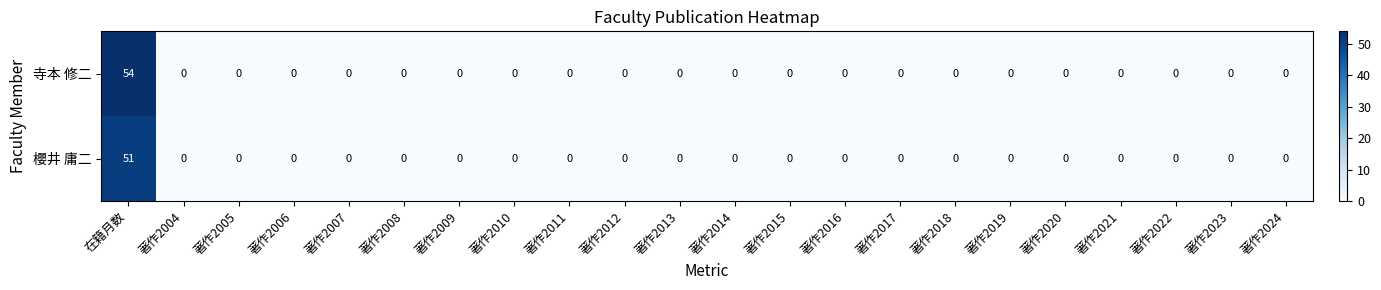

Rank the series by their maximum value, from lowest to highest.

櫻井 庸二, 寺本 修二